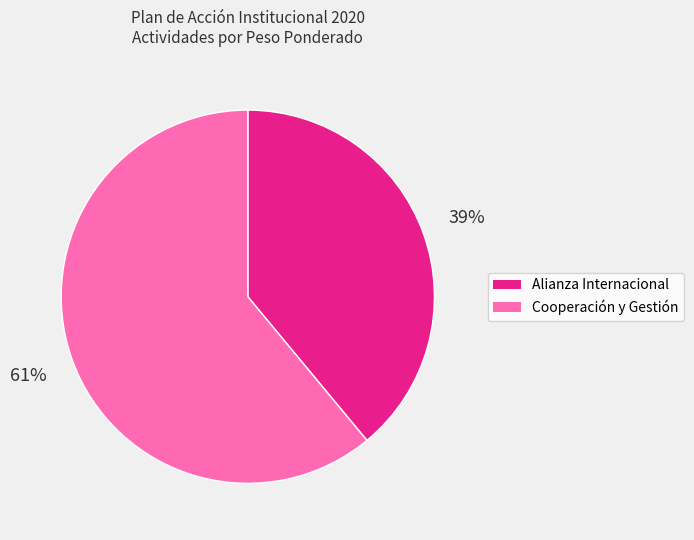

Does any single category account for the majority?

Yes